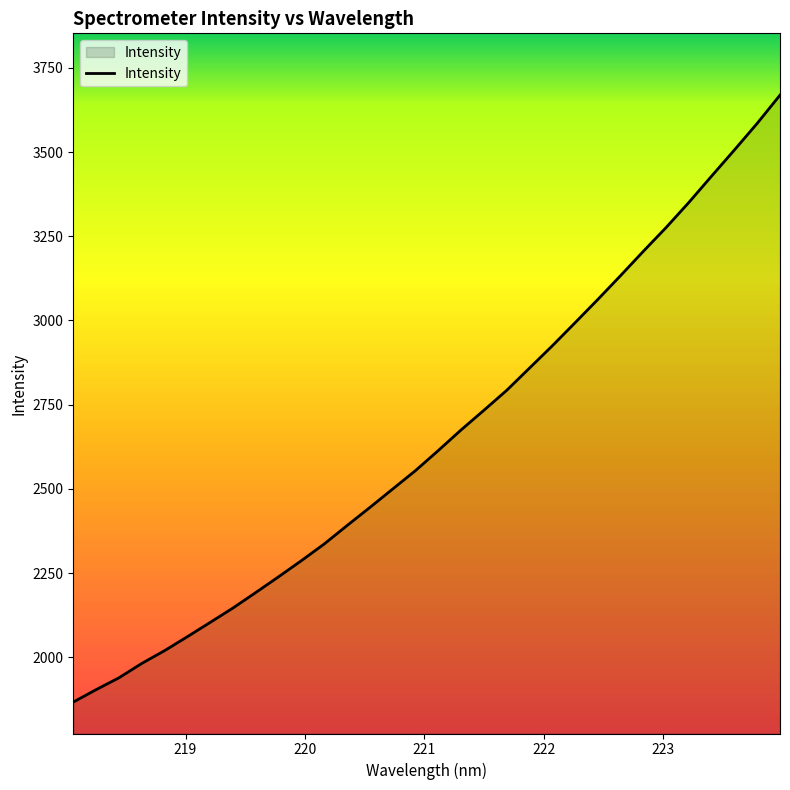

What is the minimum value shown in the chart?

1866.8